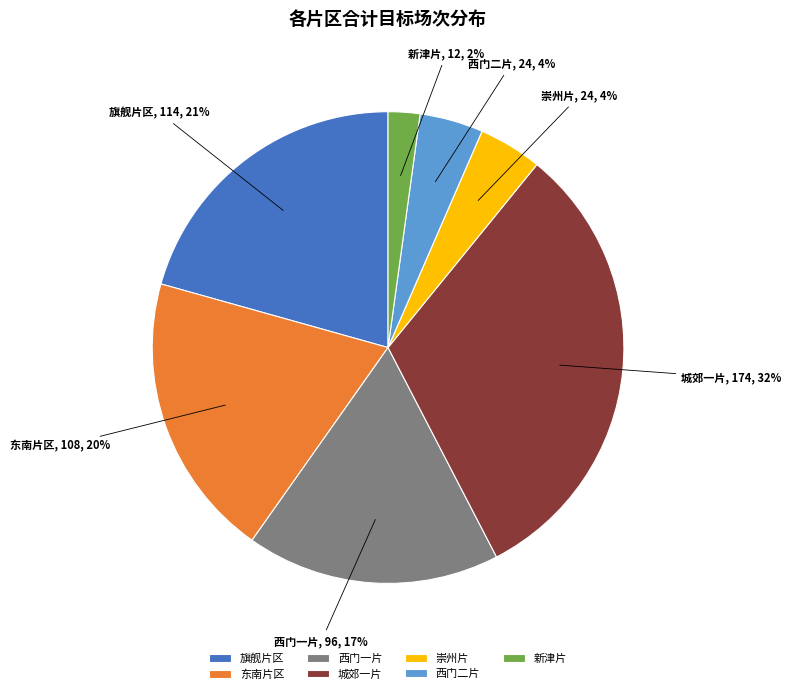

True or false: 西门一片 accounts for 17% of the total.

True